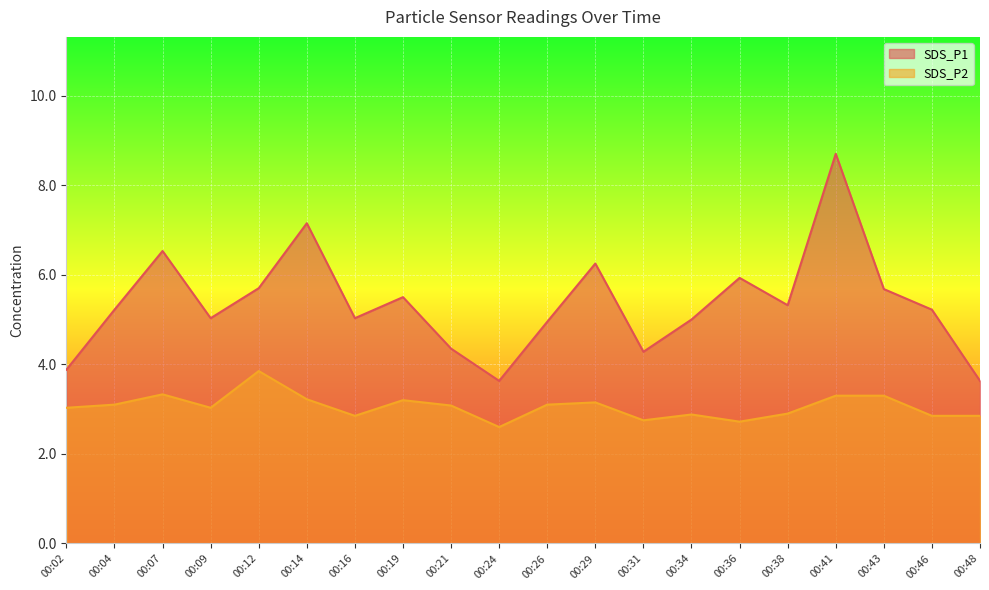

True or false: SDS_P1 and SDS_P2 intersect in this chart.

False